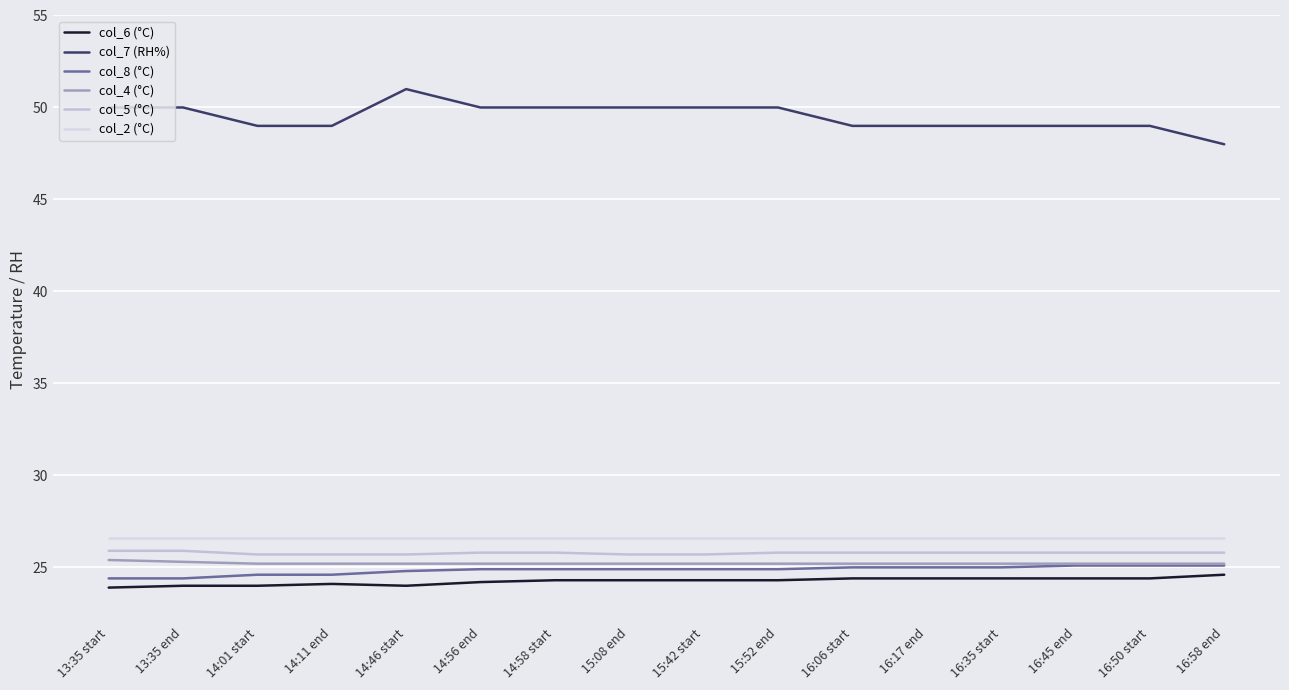

True or false: col_6 (°C) and col_2 (°C) cross at least once.

False